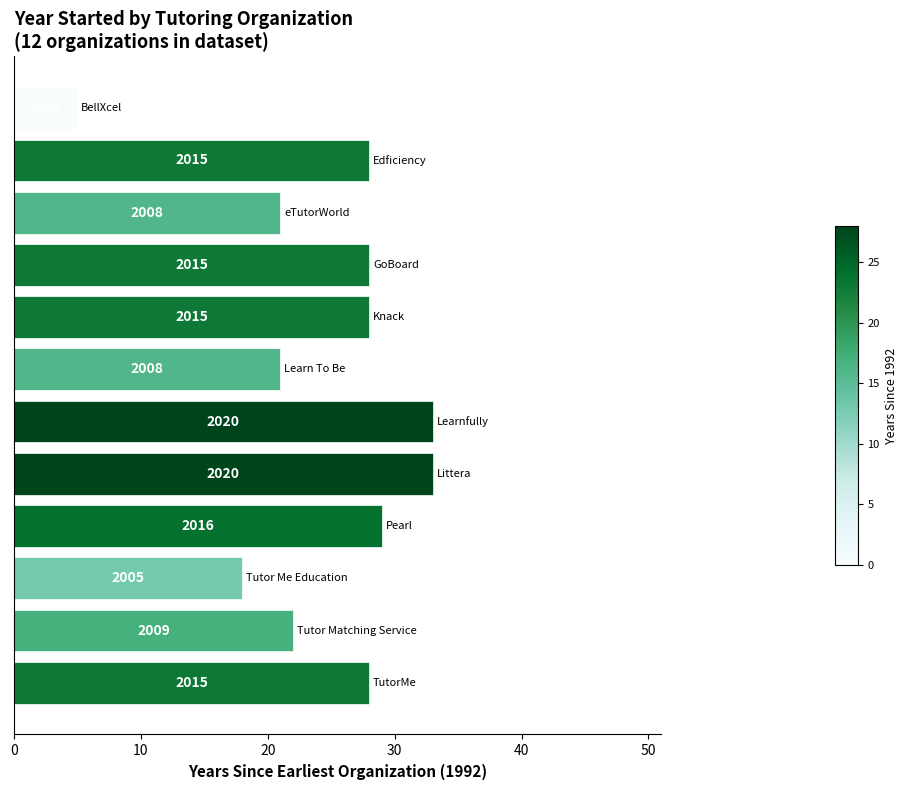

How many bars are there in total?

12